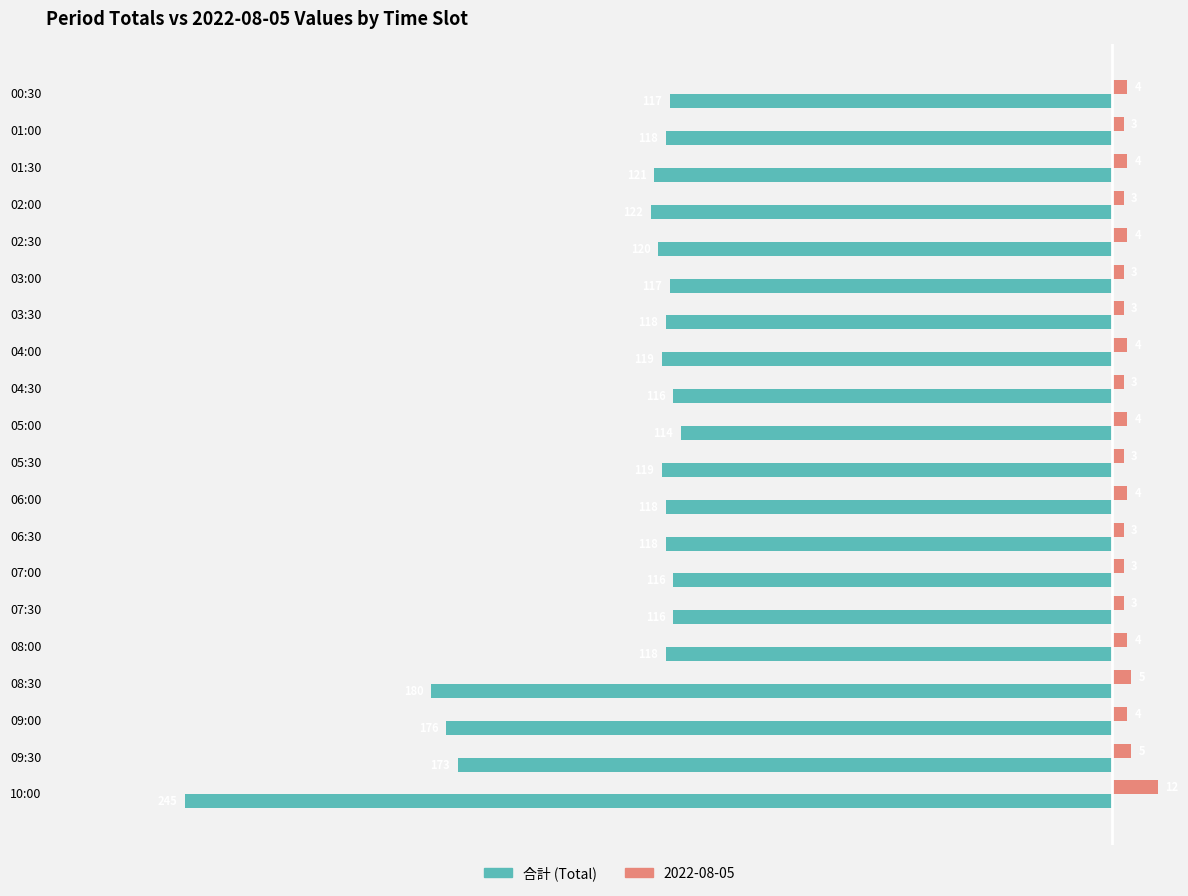

What is the difference between the highest and lowest values at 07:30?

119